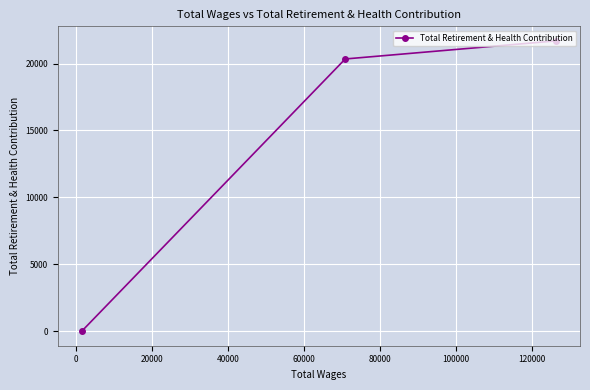

What is the maximum value shown in the chart?

21696